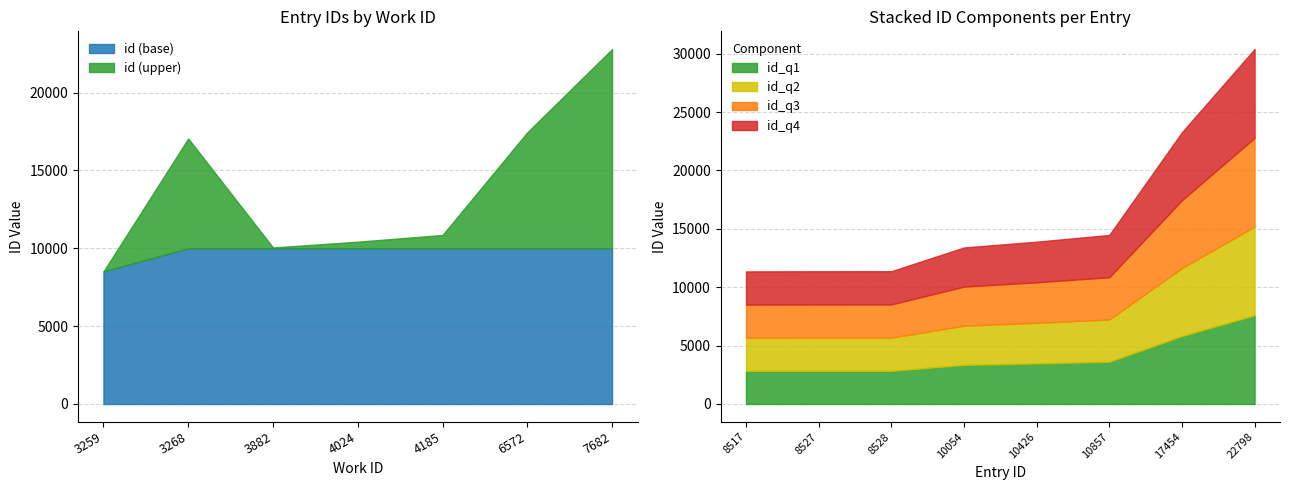

What is the value of the 2nd point from the left?

8527